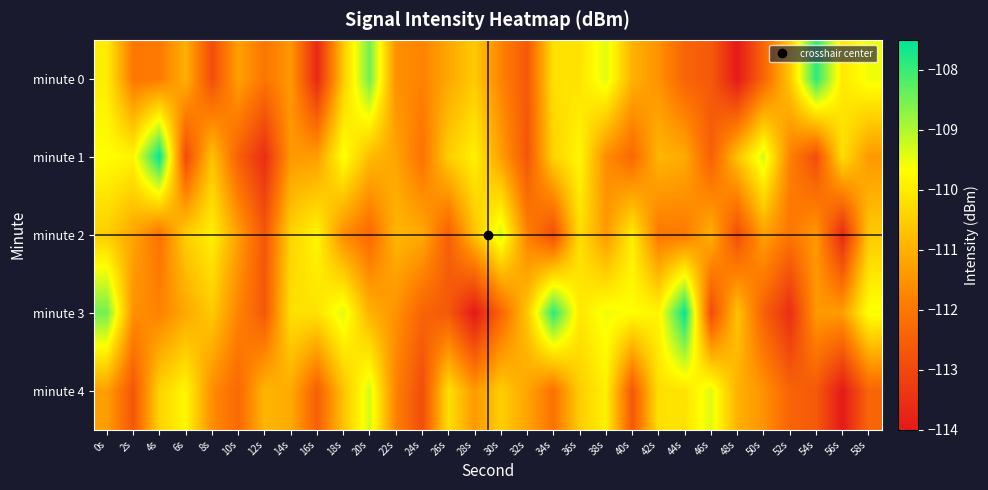

At which category does the chart reach its minimum across all series?

48s